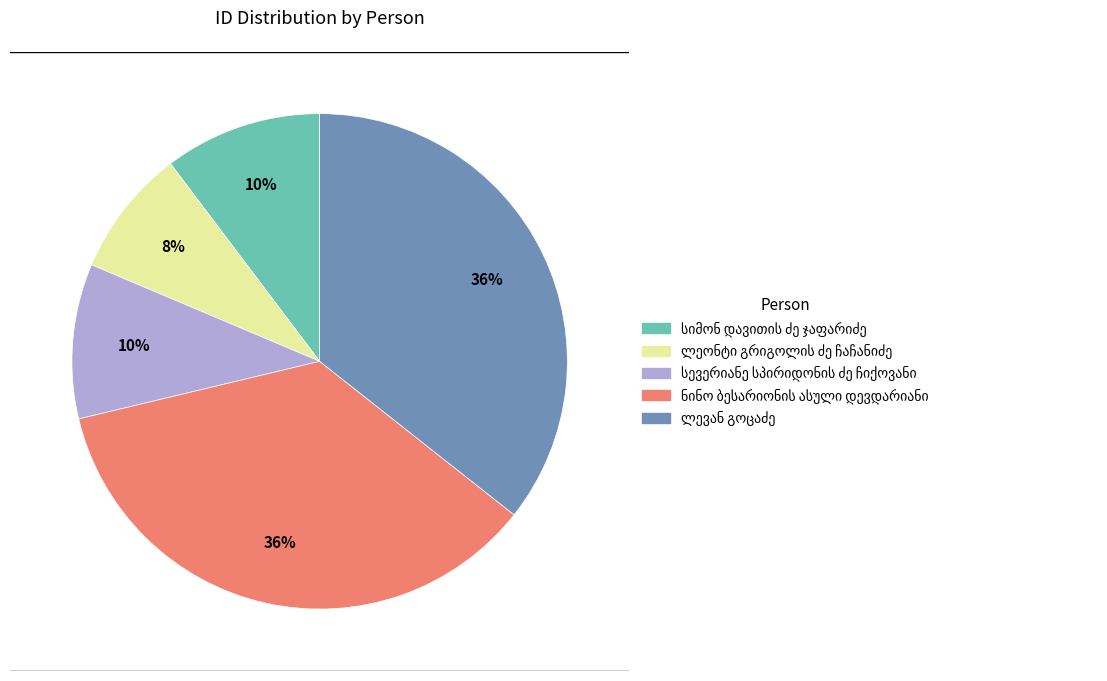

Does any single category account for the majority?

No